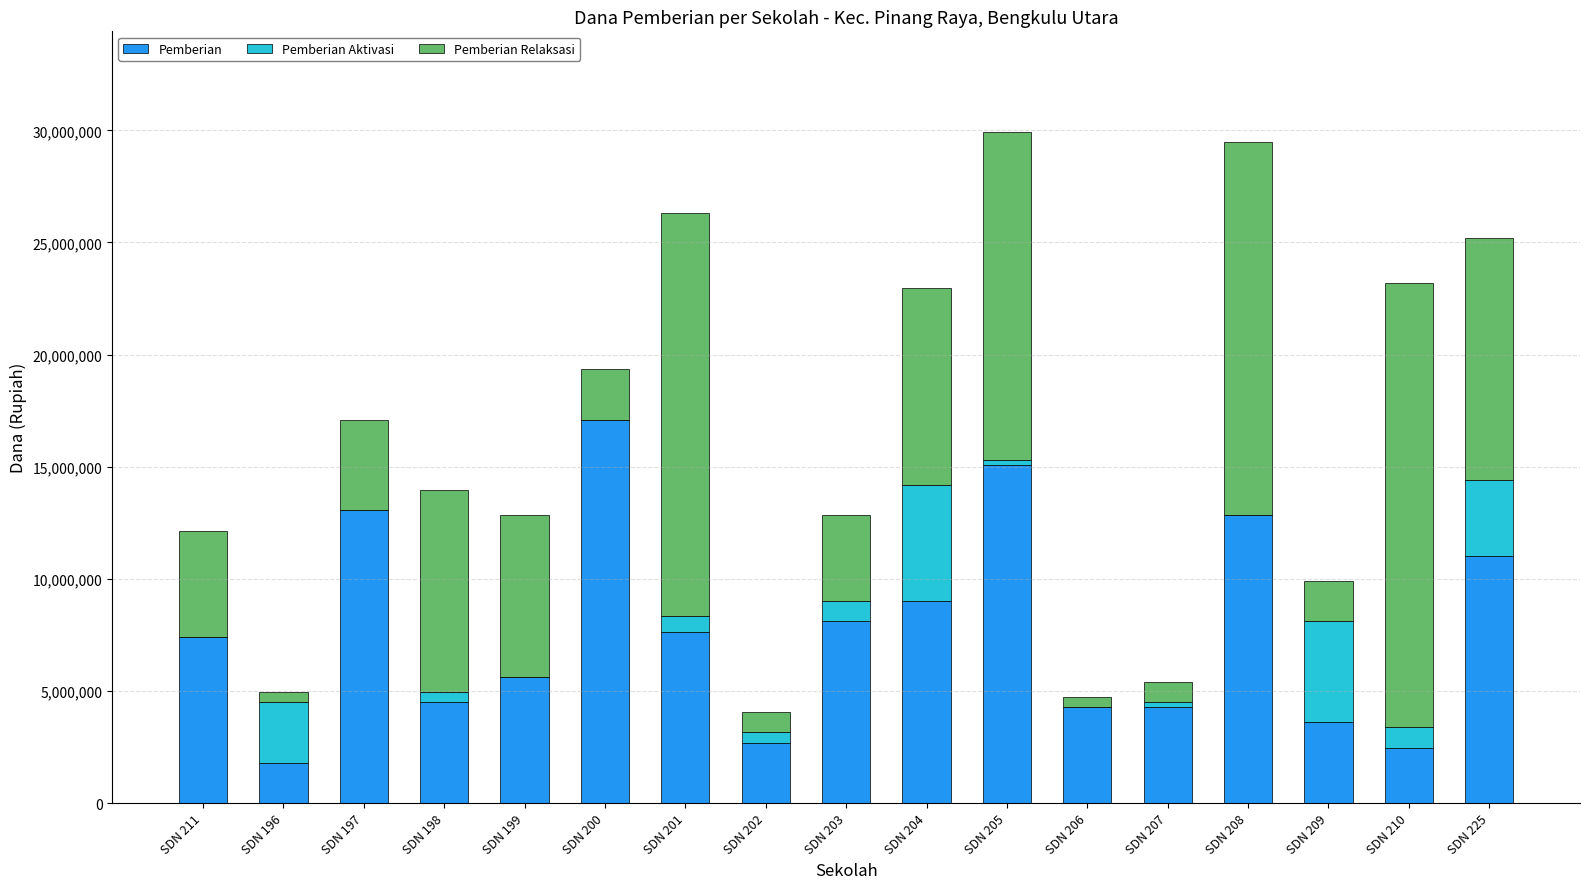

Are the bars grouped side by side (vs. stacked)?

No